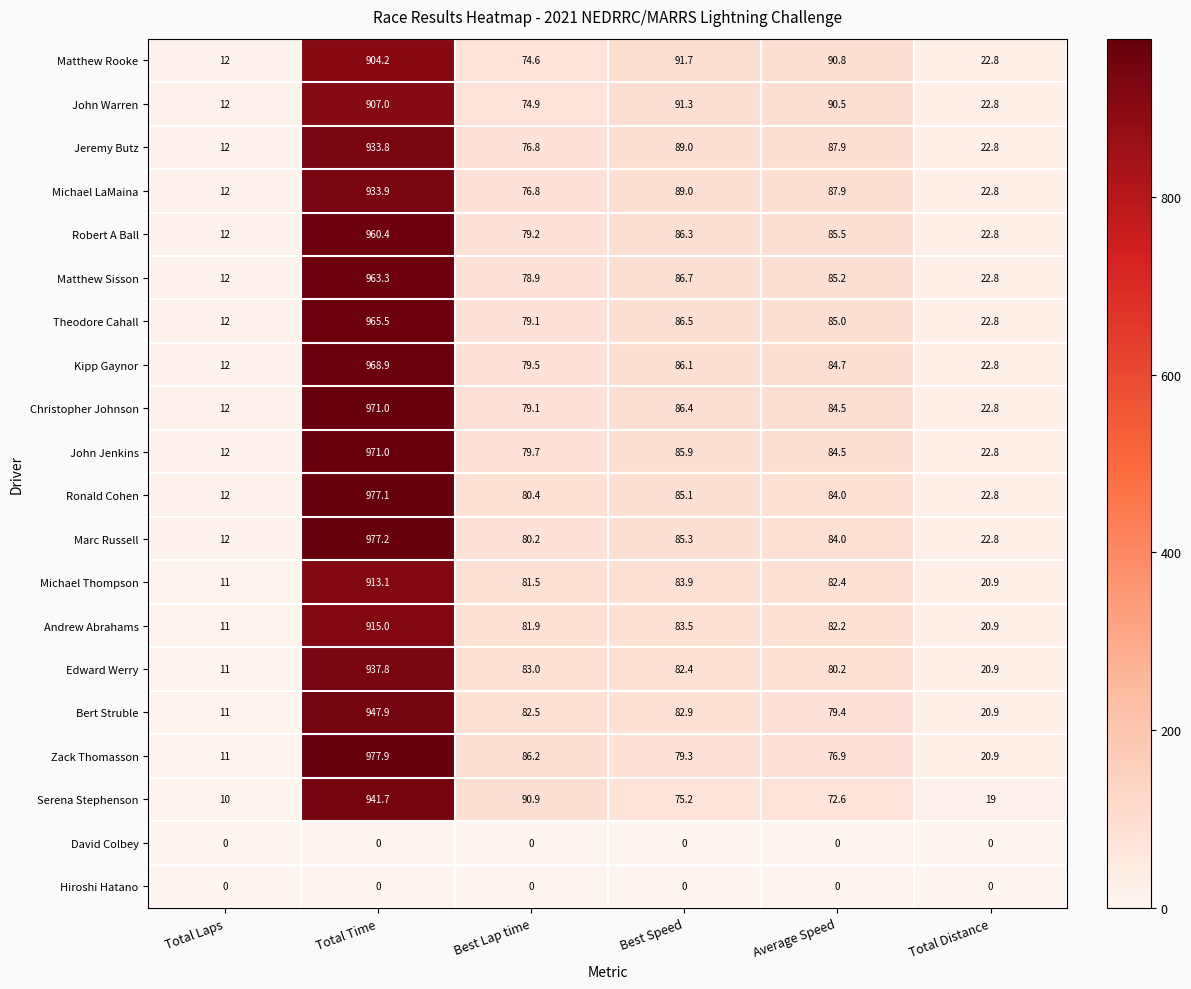

Which series has the widest spread of values?

Zack Thomasson